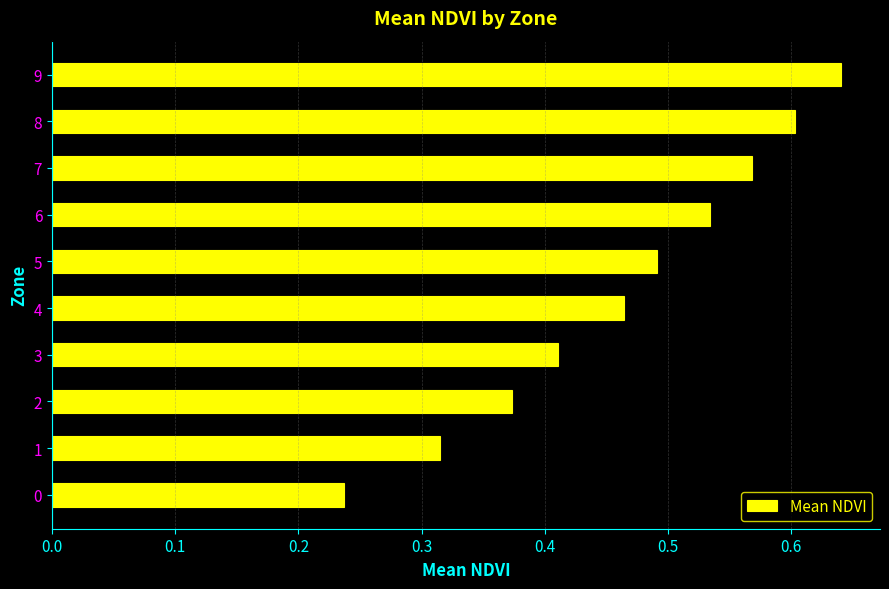

Rank the categories by value from lowest to highest.

0, 1, 2, 3, 4, 5, 6, 7, 8, 9